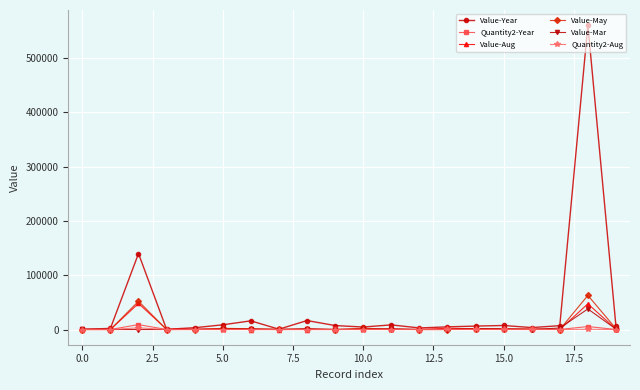

True or false: Quantity2-Year has more than 1 points higher than both neighbors.

True